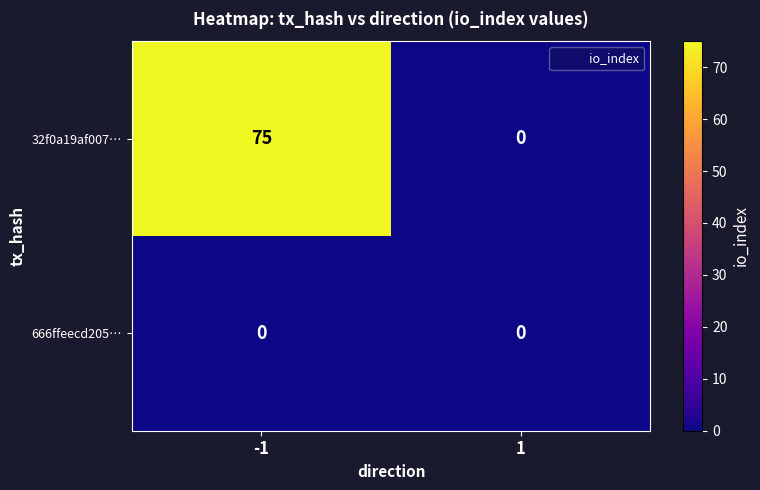

Which series has the widest spread of values?

32f0a19af007…